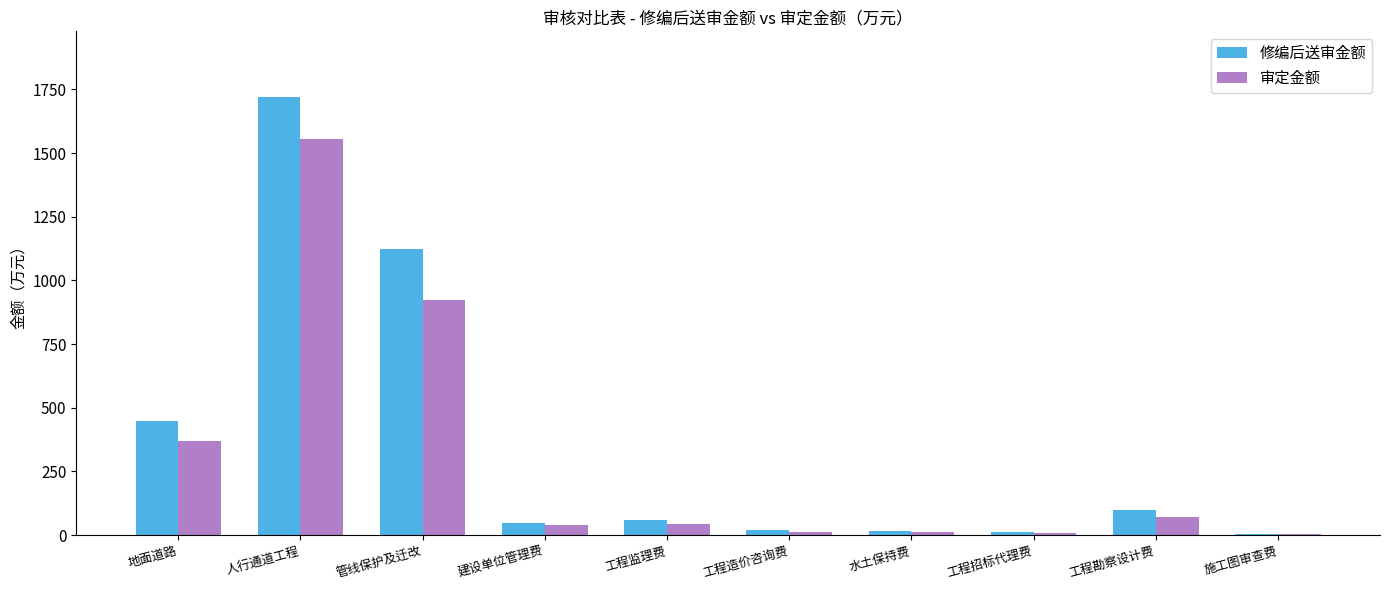

At which category is the sum across all series the highest?

人行通道工程